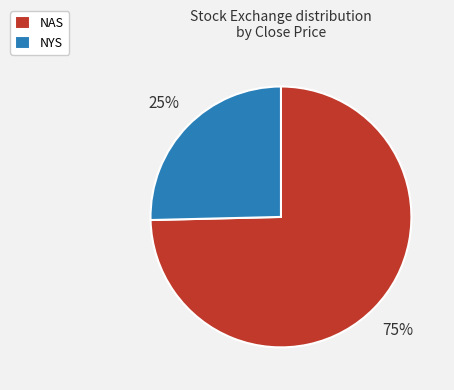

True or false: NAS accounts for 75% of the total.

True